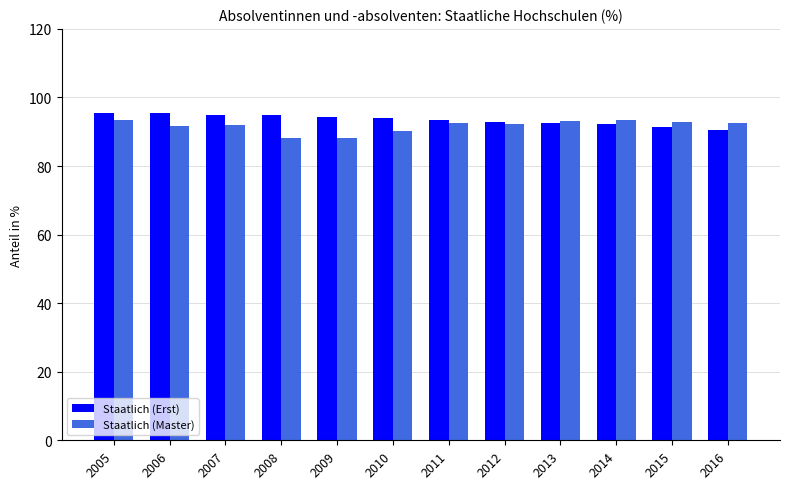

Is it true that Staatlich (Erst) equals 95.4 at 2006?

True